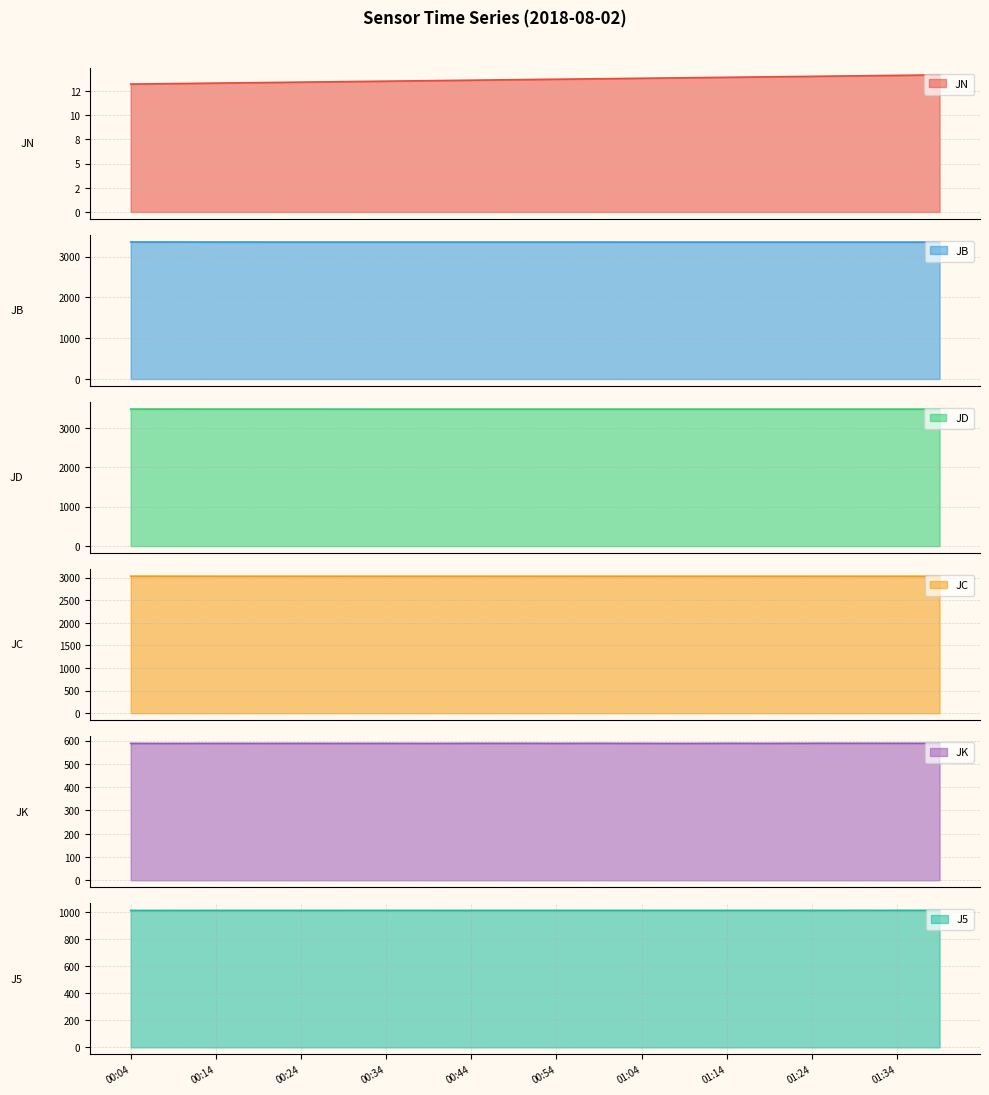

The value of JD at 01:04 is 3473.0. True or false?

True